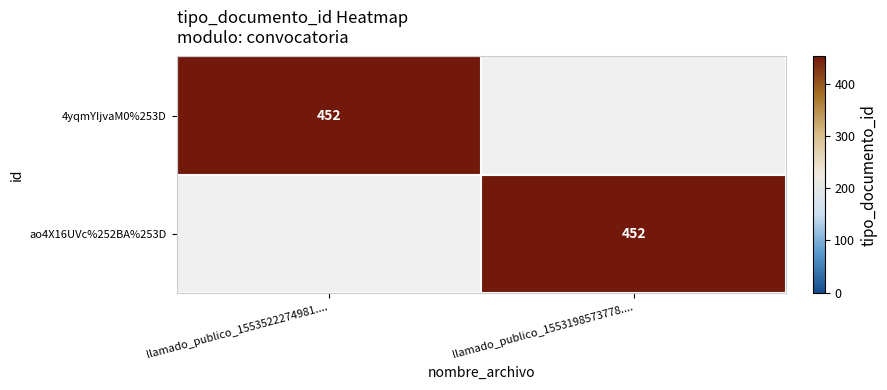

What is the greatest value displayed?

452